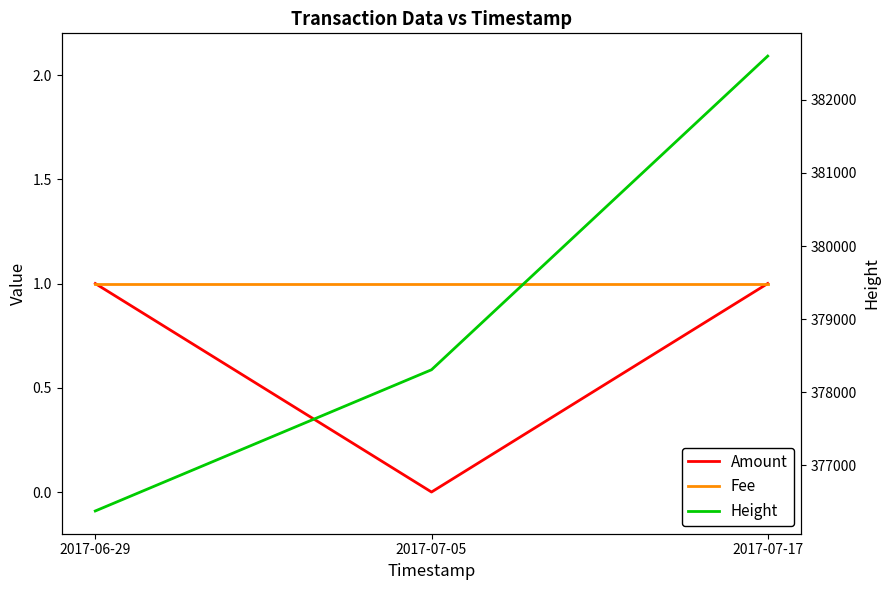

How many series are shown in this chart?

3